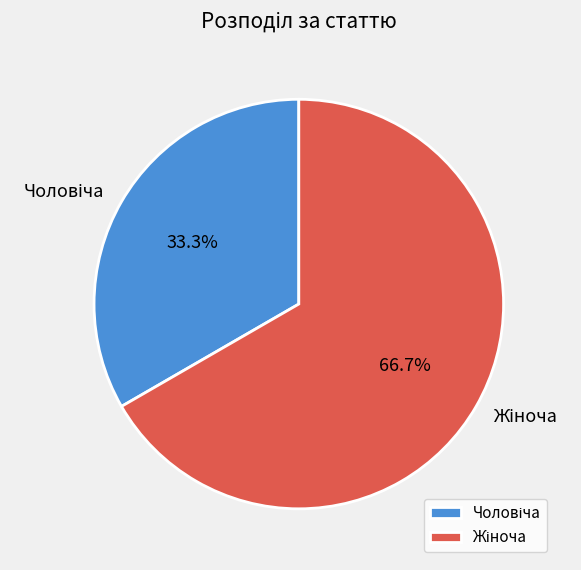

Is there any slice that represents more than half of the pie?

Yes